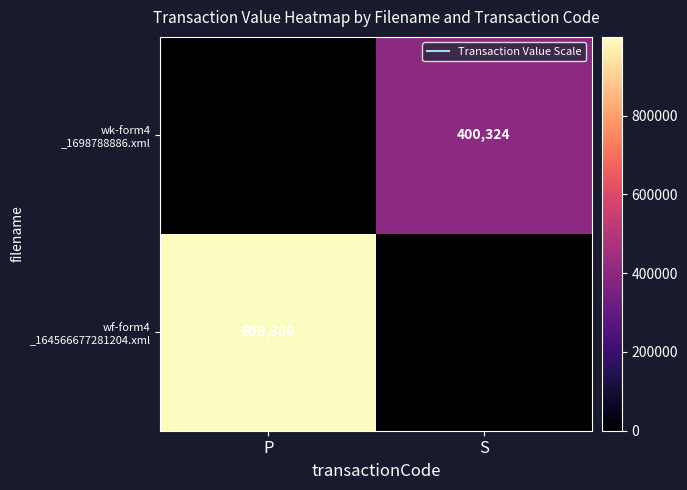

What is the difference between the maximum and minimum values in the wf-form4 _164566677281204.xml series?

999900